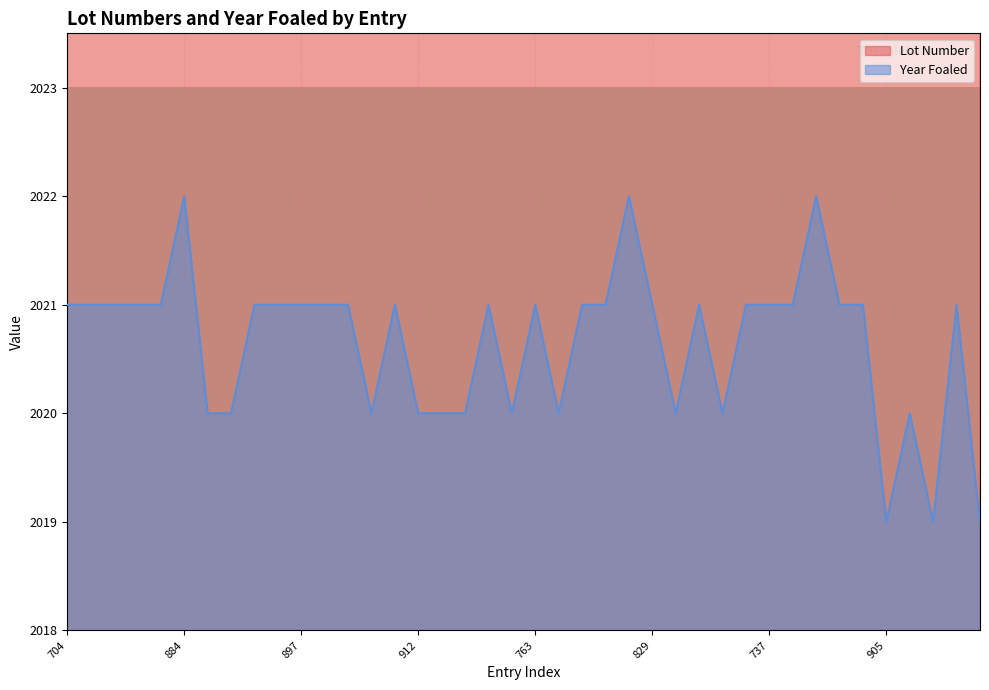

Is the value of Year Foaled at 794 greater than the value of Lot Number at 737?

No